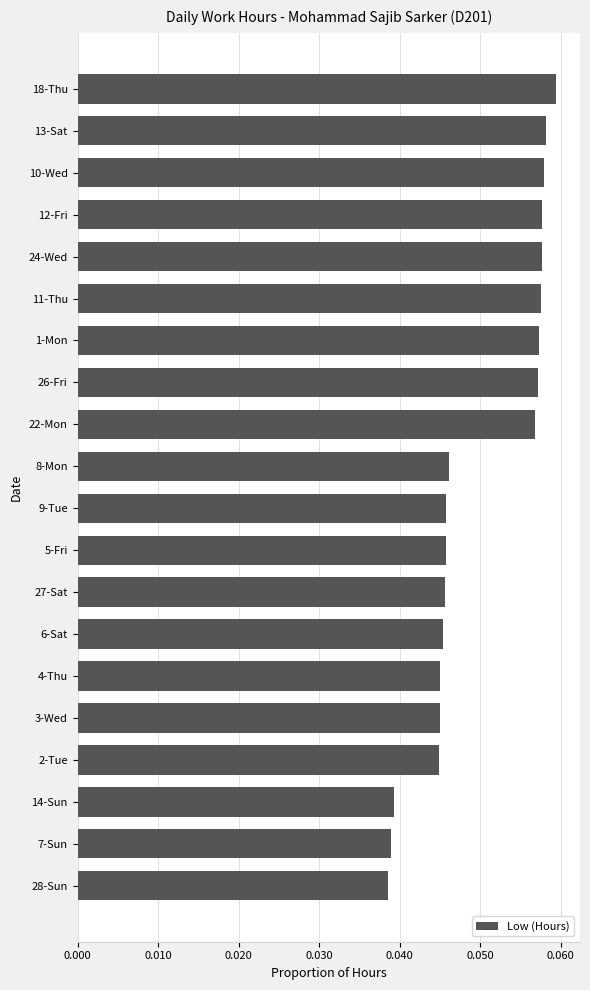

What position from the top is 14-Sun?

18